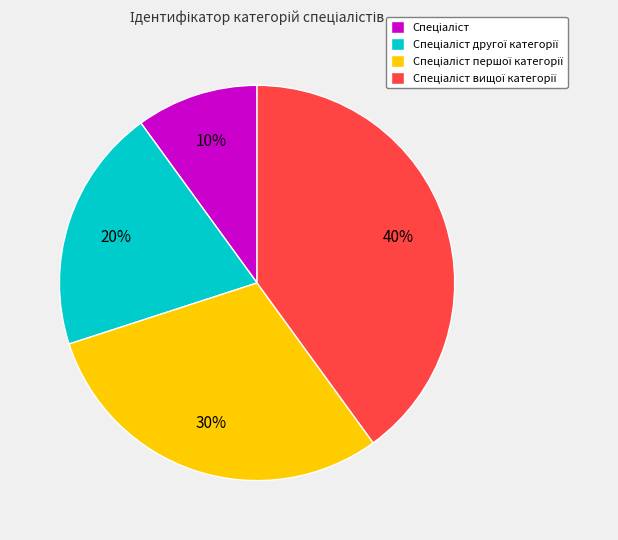

Is there any slice that represents more than half of the pie?

No